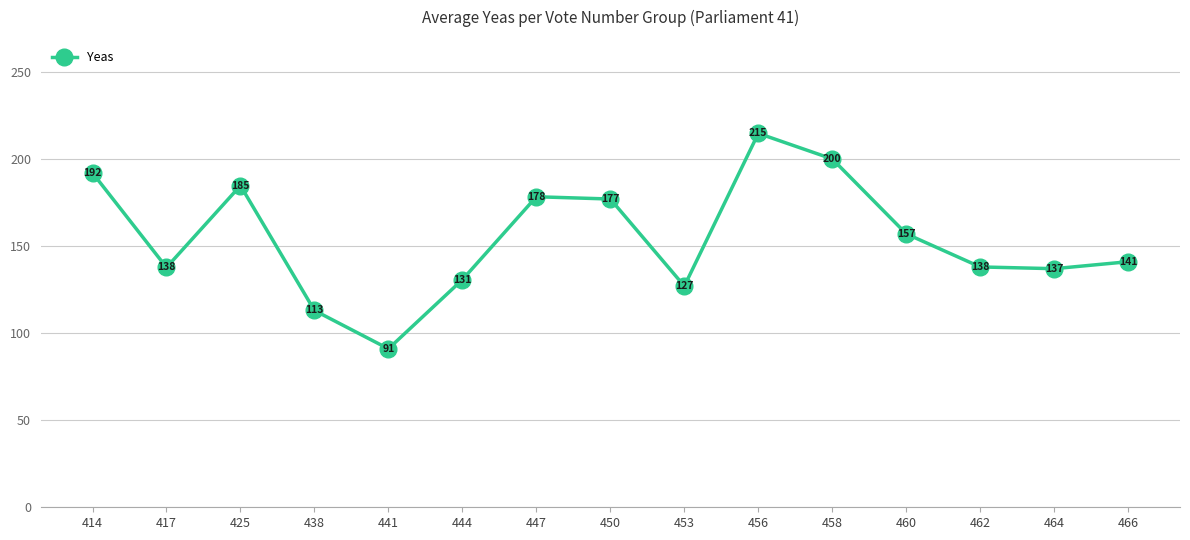

Between 462 and 464, which is larger?

462